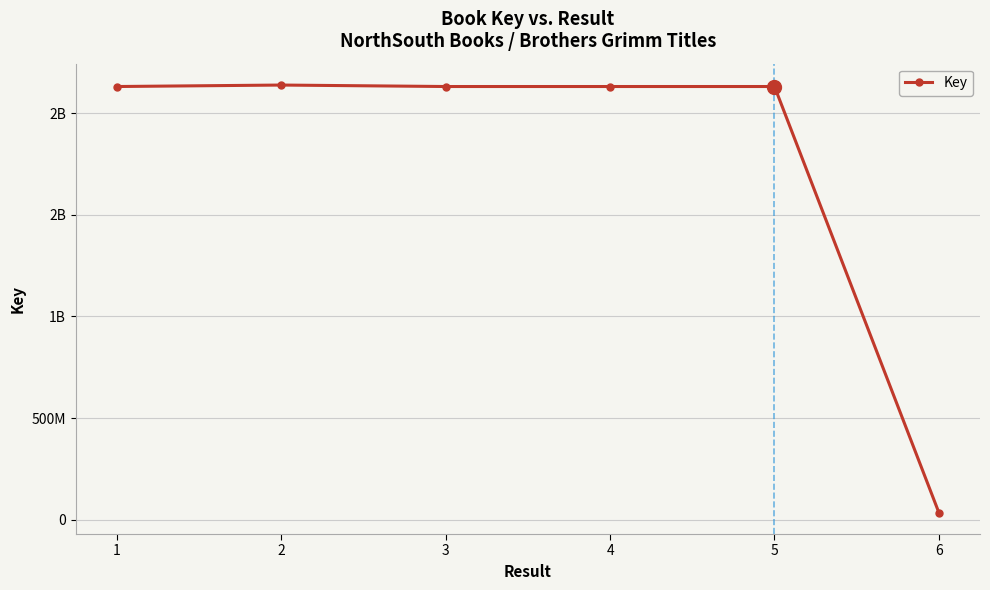

Which has a higher value, 3 or 1?

3